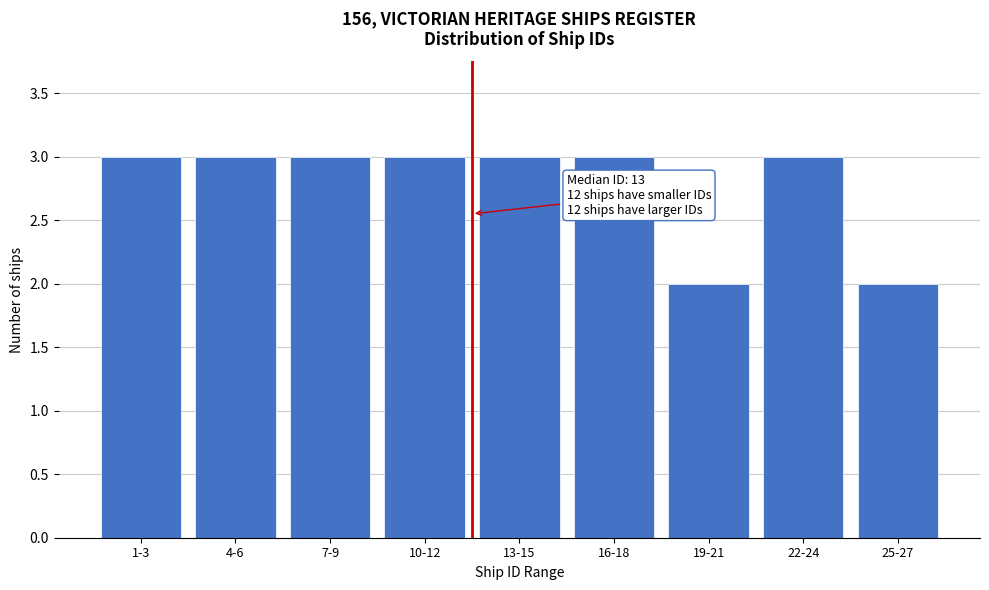

Reading left to right, transcribe all the data shown in this chart.

1-3=3	4-6=3	7-9=3	10-12=3	13-15=3	16-18=3	19-21=2	22-24=3	25-27=2